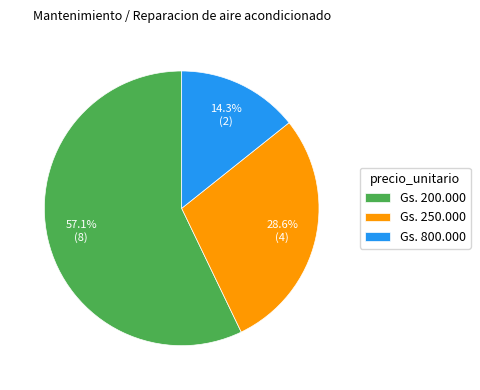

What percentage do Gs. 800.000 and Gs. 250.000 together represent?

42.9%